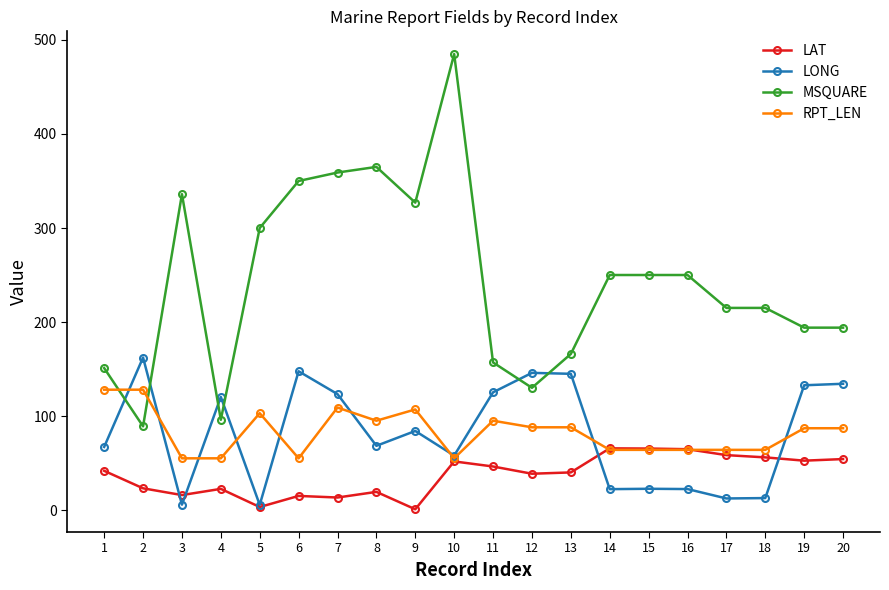

At which category is the sum across all series the highest?

10